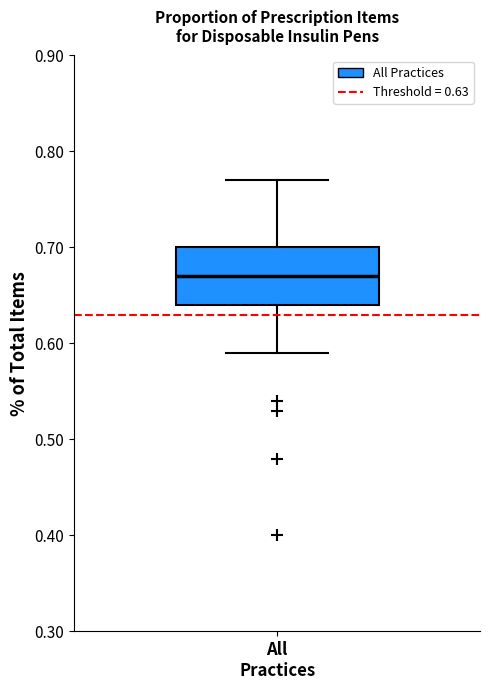

Transcribe this box plot: give where the median line is, the range the box spans, and where the two whiskers end, as read against the y-axis. The values are not printed on the chart, so give them approximately, as read against the axis.

median 0.67, box 0.64 to 0.70, whiskers 0.59 to 0.77